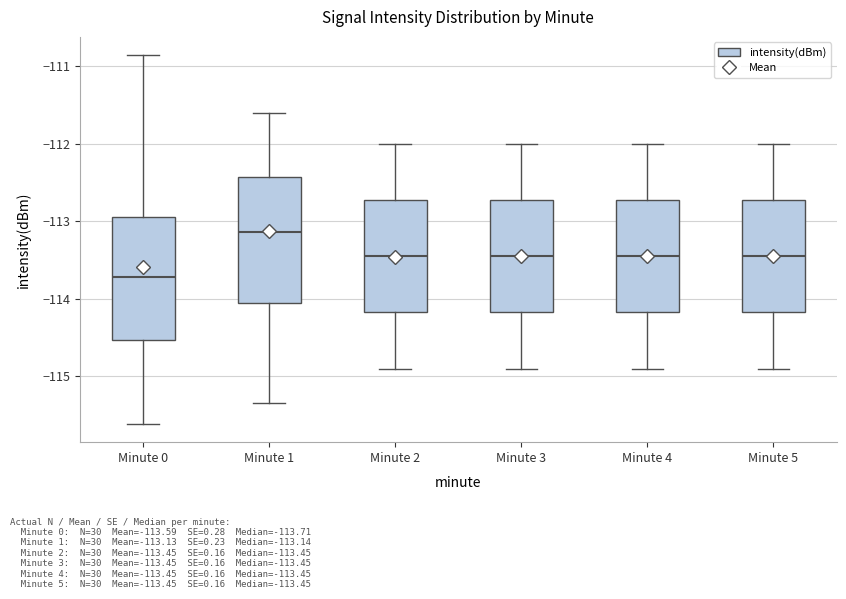

Reading left to right, transcribe this box plot: for each box, give where its median line is, the range the box spans, and where its two whiskers end, as read against the y-axis. The values are not printed on the chart, so give them approximately, as read against the axis.

Minute 0: median -113.7, box -114.5 to -112.9, whiskers -115.6 to -110.9
Minute 1: median -113.1, box -114.1 to -112.4, whiskers -115.3 to -111.6
Minute 2: median -113.4, box -114.2 to -112.7, whiskers -114.9 to -112.0
Minute 3: median -113.4, box -114.2 to -112.7, whiskers -114.9 to -112.0
Minute 4: median -113.4, box -114.2 to -112.7, whiskers -114.9 to -112.0
Minute 5: median -113.4, box -114.2 to -112.7, whiskers -114.9 to -112.0